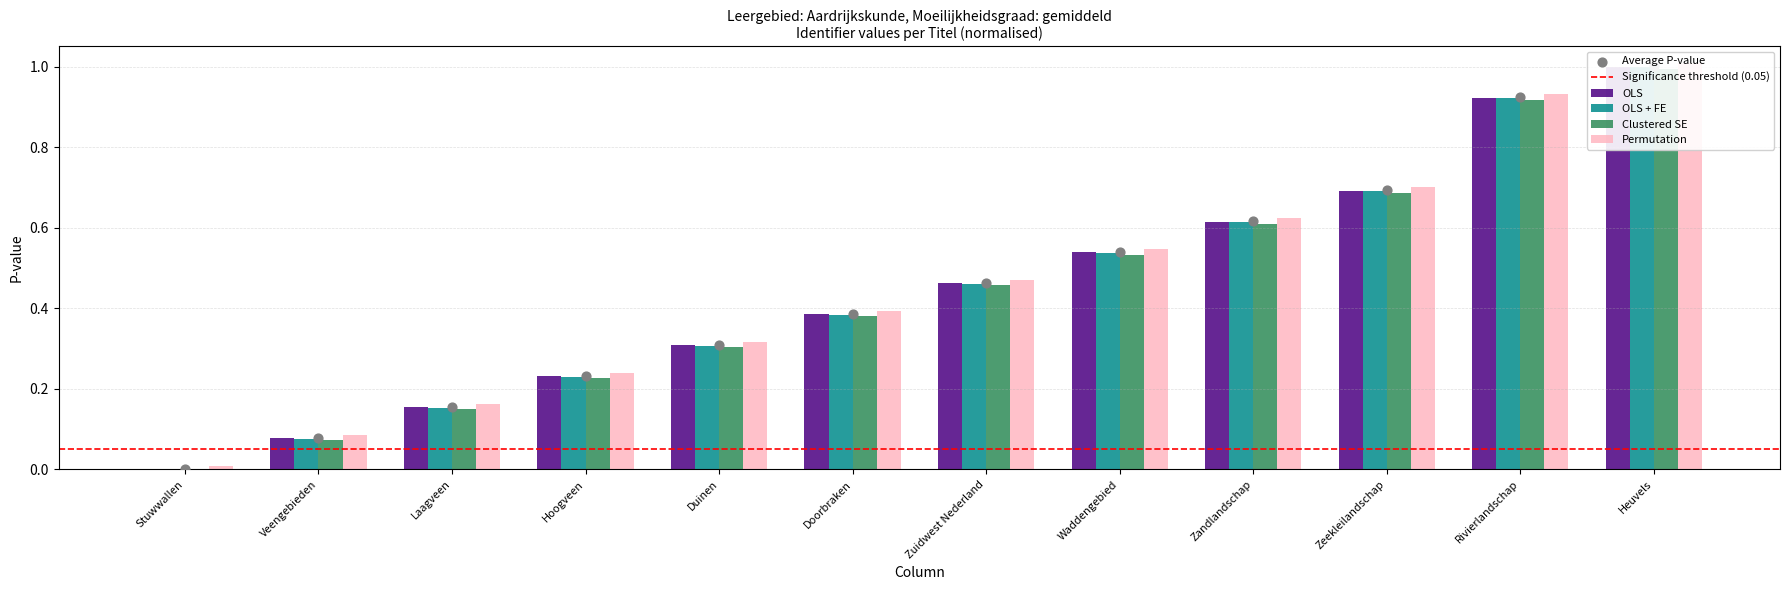

Which series has the largest total across all categories?

Permutation